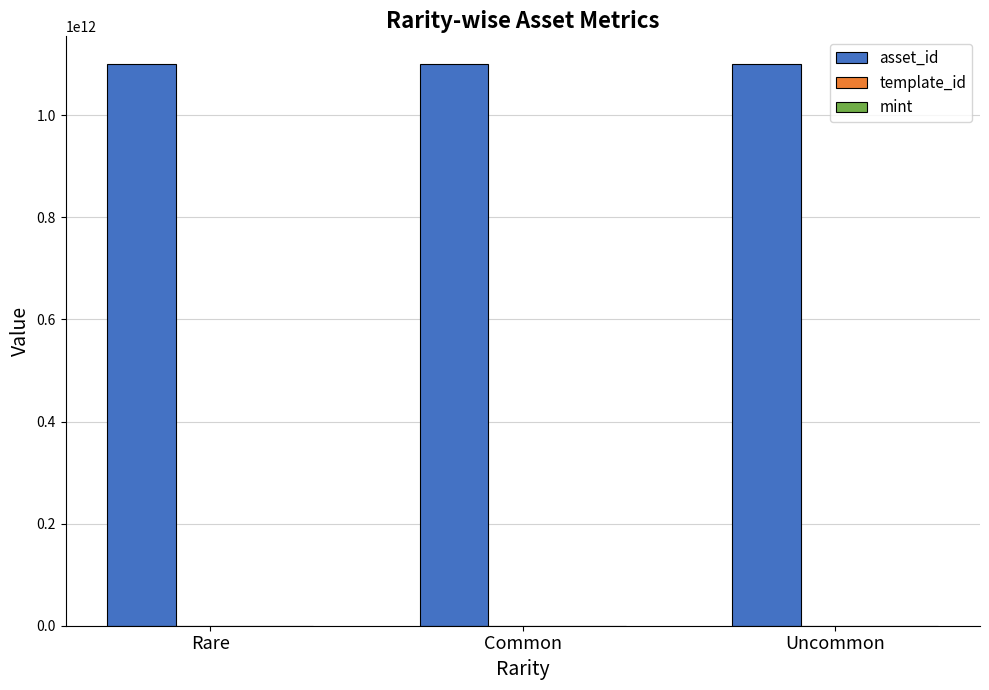

What is the greatest value displayed?

1099521853770